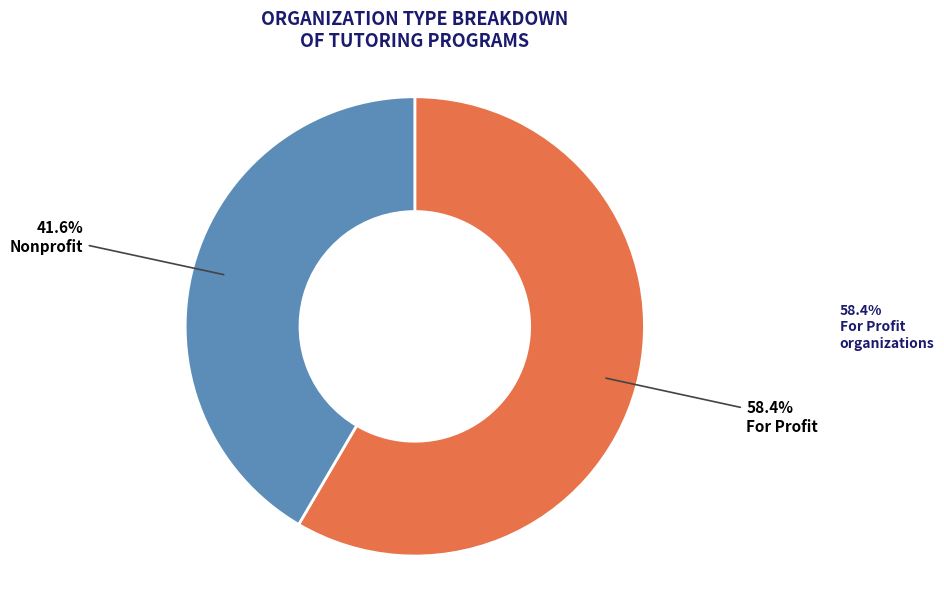

To the nearest percent, what is the difference between the largest and smallest slice percentages?

17%